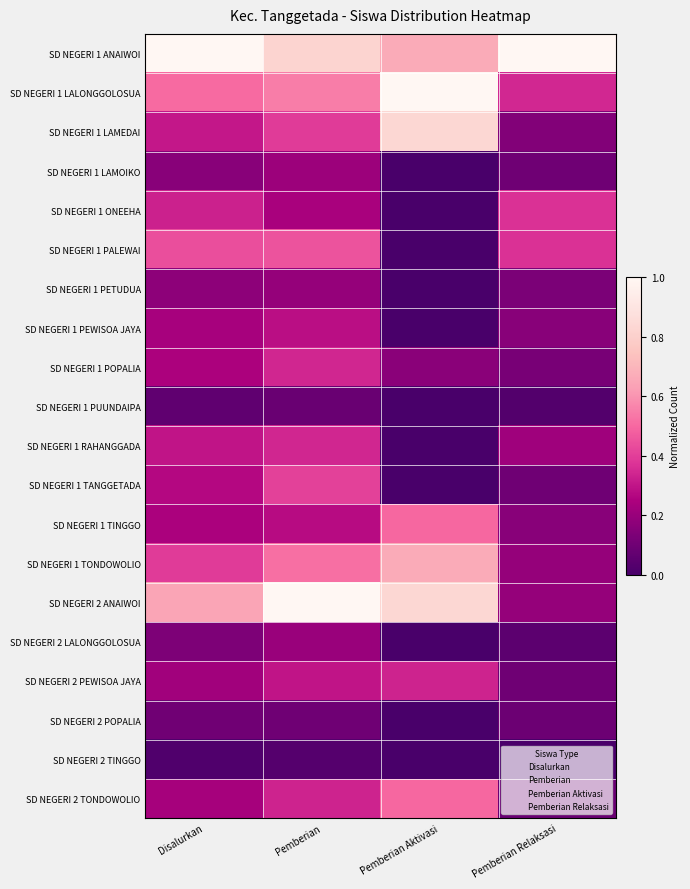

Reading left to right, what are all the values shown in this chart?

SD NEGERI 1 ANAIWOI: Disalurkan=1.0	Pemberian=0.8	Pemberian Aktivasi=0.7	Pemberian Relaksasi=1.0
SD NEGERI 1 LALONGGOLOSUA: Disalurkan=0.5	Pemberian=0.5	Pemberian Aktivasi=1.0	Pemberian Relaksasi=0.3
SD NEGERI 1 LAMEDAI: Disalurkan=0.3	Pemberian=0.4	Pemberian Aktivasi=0.8	Pemberian Relaksasi=0.1
SD NEGERI 1 LAMOIKO: Disalurkan=0.2	Pemberian=0.2	Pemberian Aktivasi=0.0	Pemberian Relaksasi=0.1
SD NEGERI 1 ONEEHA: Disalurkan=0.3	Pemberian=0.2	Pemberian Aktivasi=0.0	Pemberian Relaksasi=0.4
SD NEGERI 1 PALEWAI: Disalurkan=0.4	Pemberian=0.4	Pemberian Aktivasi=0.0	Pemberian Relaksasi=0.4
SD NEGERI 1 PETUDUA: Disalurkan=0.2	Pemberian=0.2	Pemberian Aktivasi=0.0	Pemberian Relaksasi=0.1
SD NEGERI 1 PEWISOA JAYA: Disalurkan=0.2	Pemberian=0.3	Pemberian Aktivasi=0.0	Pemberian Relaksasi=0.2
SD NEGERI 1 POPALIA: Disalurkan=0.2	Pemberian=0.3	Pemberian Aktivasi=0.2	Pemberian Relaksasi=0.1
SD NEGERI 1 PUUNDAIPA: Disalurkan=0.1	Pemberian=0.1	Pemberian Aktivasi=0.0	Pemberian Relaksasi=0.0
SD NEGERI 1 RAHANGGADA: Disalurkan=0.3	Pemberian=0.3	Pemberian Aktivasi=0.0	Pemberian Relaksasi=0.2
SD NEGERI 1 TANGGETADA: Disalurkan=0.3	Pemberian=0.4	Pemberian Aktivasi=0.0	Pemberian Relaksasi=0.1
SD NEGERI 1 TINGGO: Disalurkan=0.2	Pemberian=0.3	Pemberian Aktivasi=0.5	Pemberian Relaksasi=0.2
SD NEGERI 1 TONDOWOLIO: Disalurkan=0.4	Pemberian=0.5	Pemberian Aktivasi=0.7	Pemberian Relaksasi=0.2
SD NEGERI 2 ANAIWOI: Disalurkan=0.6	Pemberian=1.0	Pemberian Aktivasi=0.8	Pemberian Relaksasi=0.2
SD NEGERI 2 LALONGGOLOSUA: Disalurkan=0.1	Pemberian=0.2	Pemberian Aktivasi=0.0	Pemberian Relaksasi=0.1
SD NEGERI 2 PEWISOA JAYA: Disalurkan=0.2	Pemberian=0.3	Pemberian Aktivasi=0.3	Pemberian Relaksasi=0.1
SD NEGERI 2 POPALIA: Disalurkan=0.1	Pemberian=0.1	Pemberian Aktivasi=0.0	Pemberian Relaksasi=0.1
SD NEGERI 2 TINGGO: Disalurkan=0.0	Pemberian=0.0	Pemberian Aktivasi=0.0	Pemberian Relaksasi=0.0
SD NEGERI 2 TONDOWOLIO: Disalurkan=0.2	Pemberian=0.3	Pemberian Aktivasi=0.5	Pemberian Relaksasi=0.1